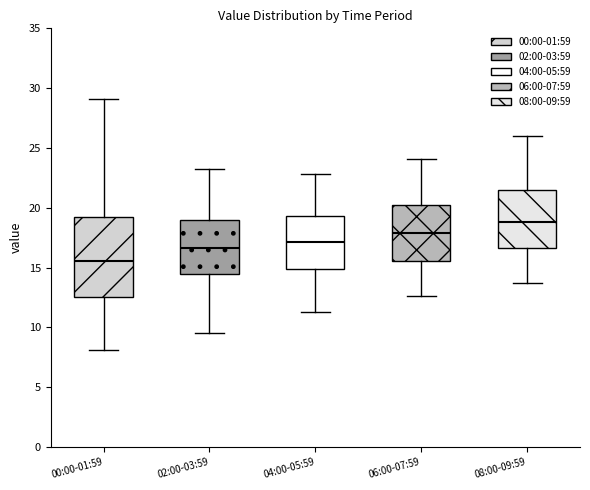

Where does the upper whisker of the box for 08:00-09:59 end on the y-axis? The values are not printed on the chart, so give them approximately, as read against the axis.

26.0